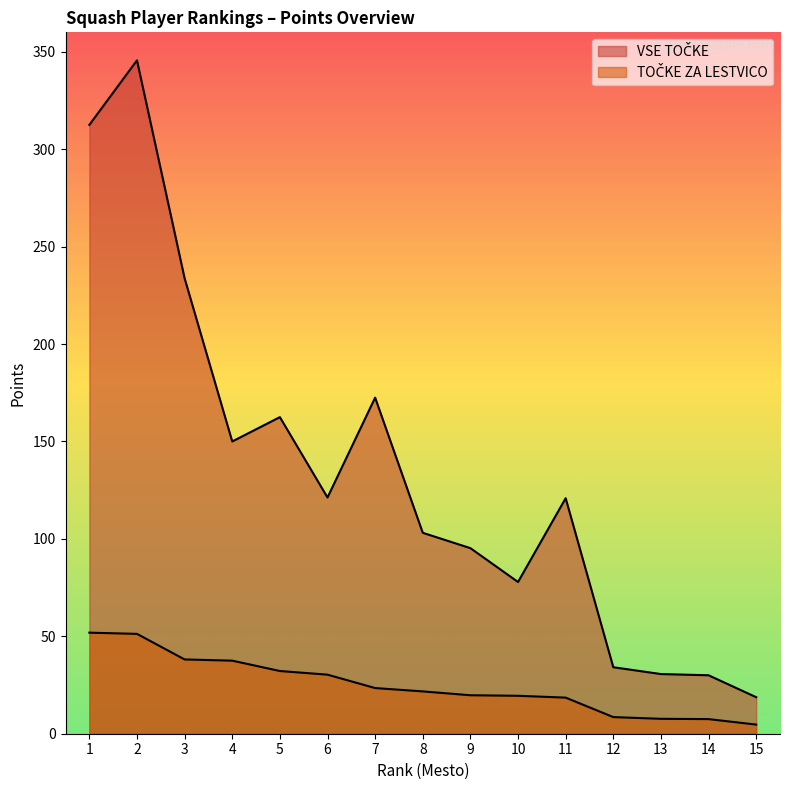

Is it true that TOČKE ZA LESTVICO equals 38.1 at 3?

True